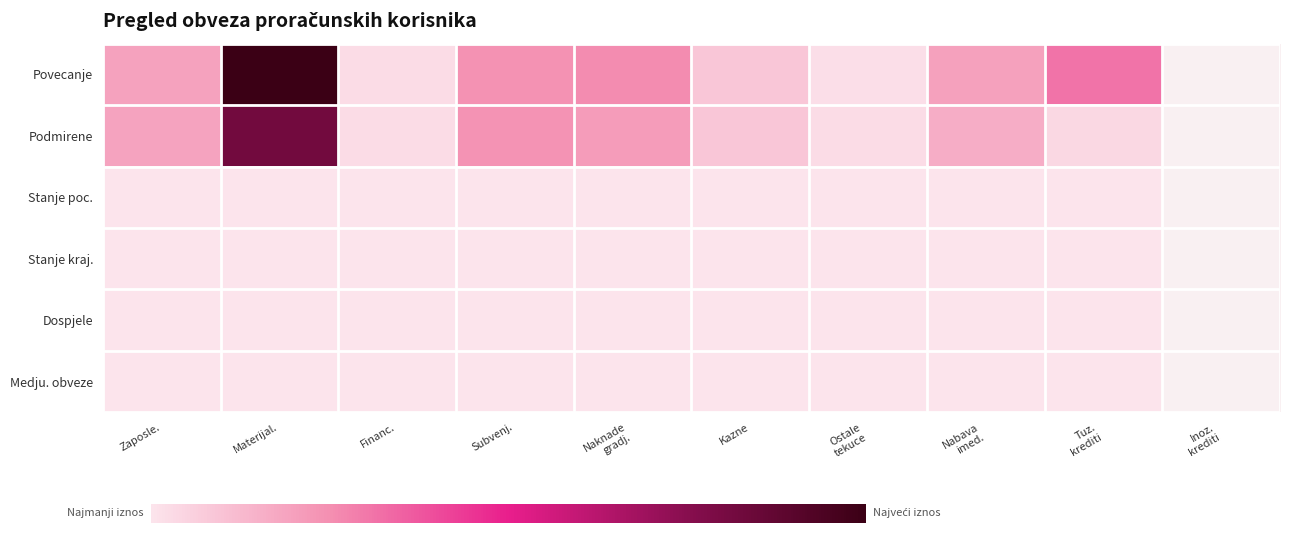

What is the smallest value displayed?

11.0